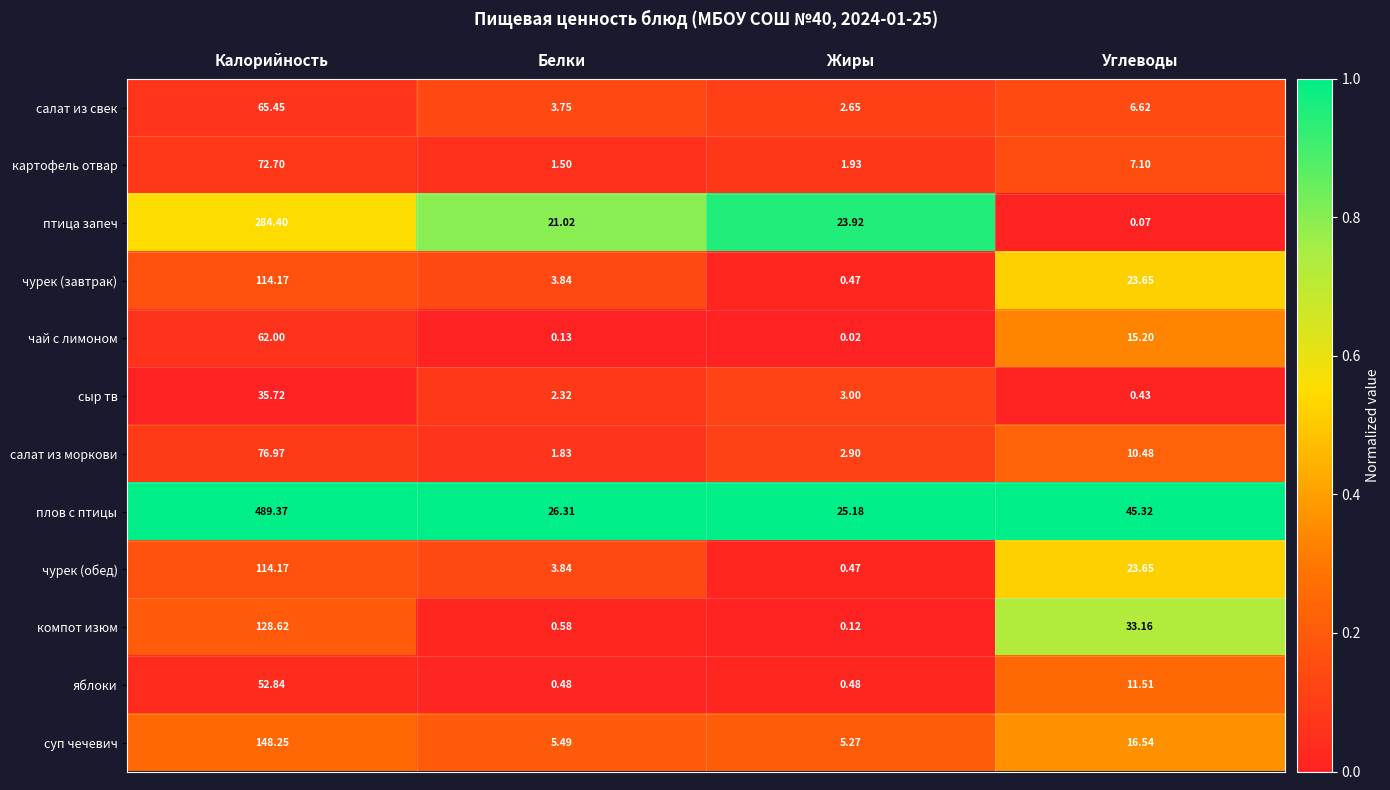

Which series has the widest spread of values?

плов с птицы